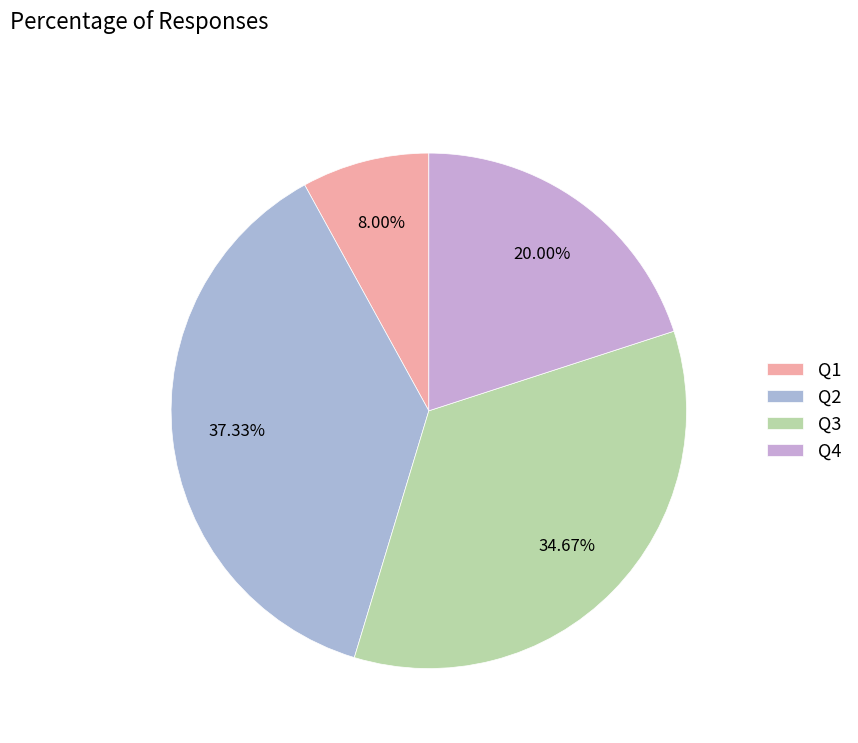

True or false: Q3 accounts for 25% of the total.

False